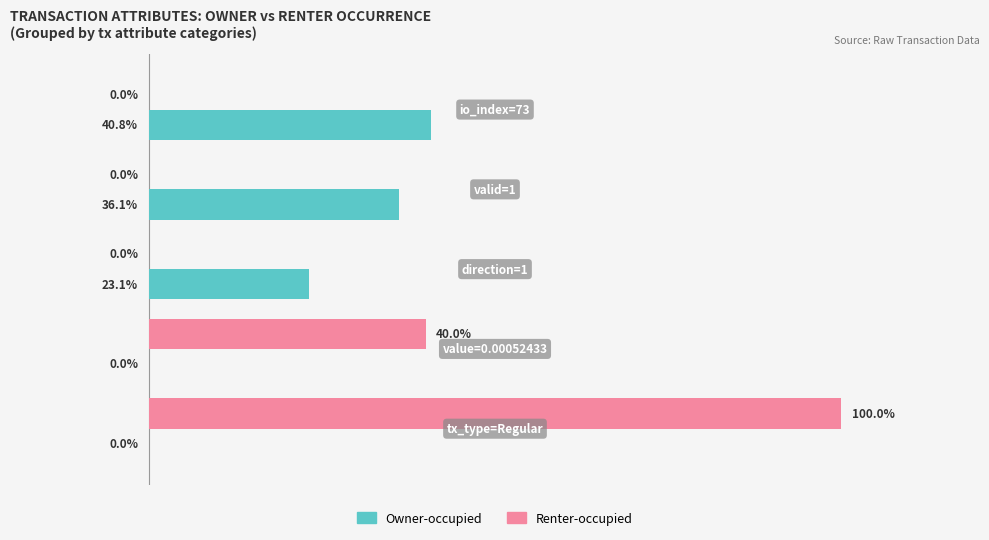

At which category does the chart reach its peak across all series?

tx_type=Regular